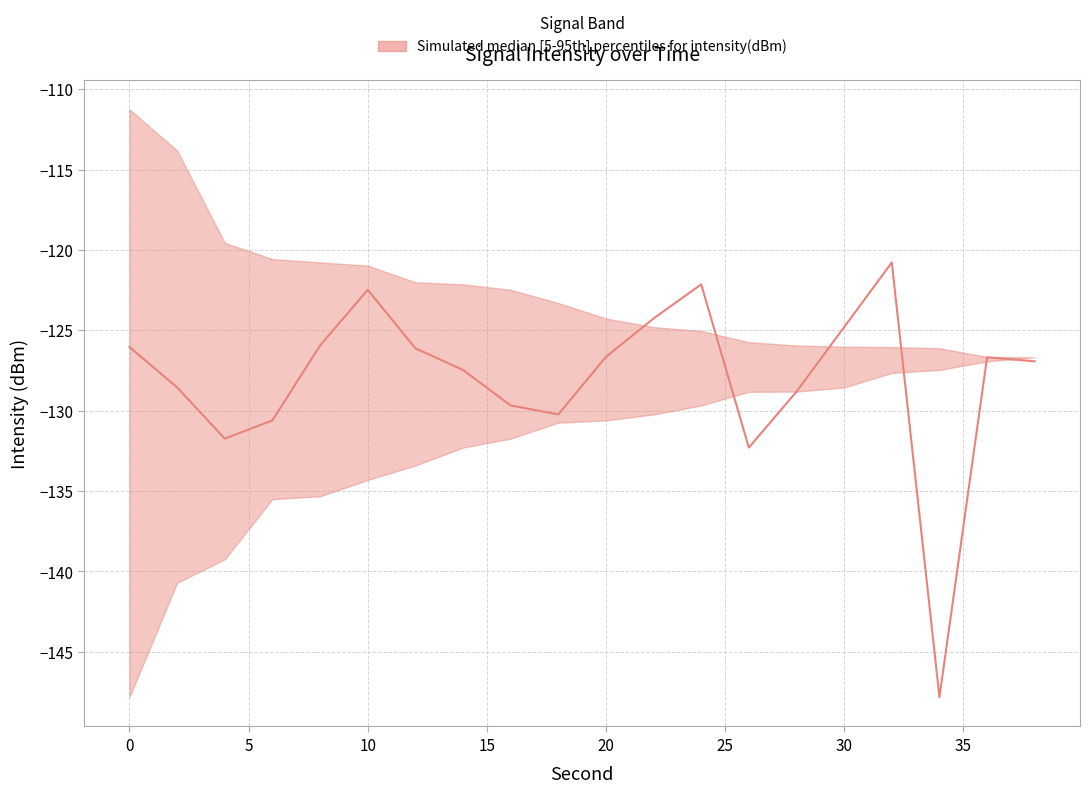

How many distinct data groups are displayed?

1